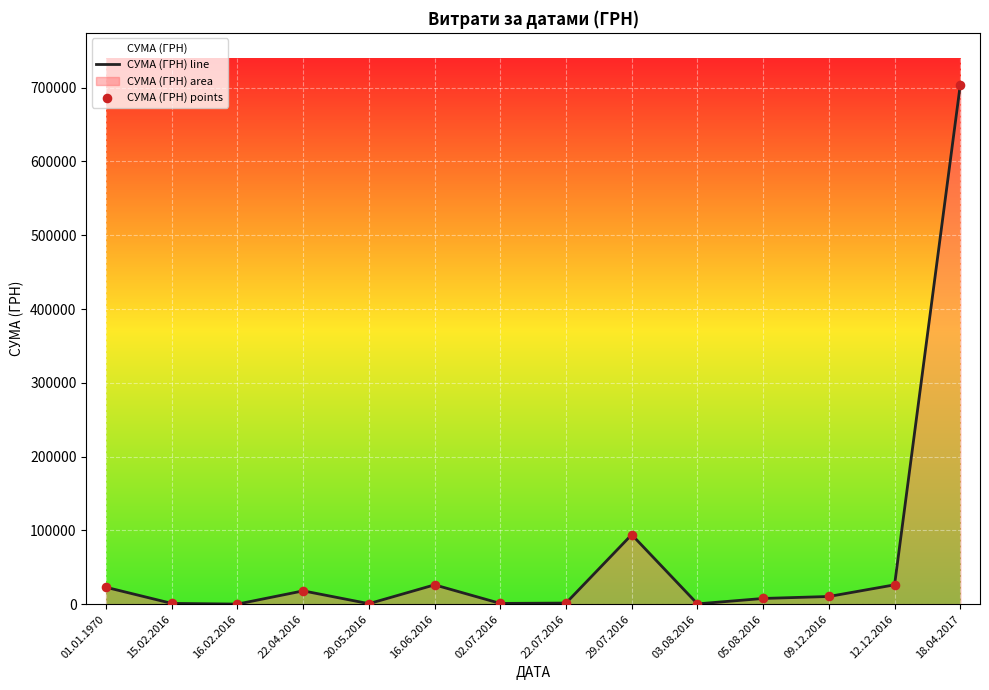

The value at 29.07.2016 is 94194.3. True or false?

True